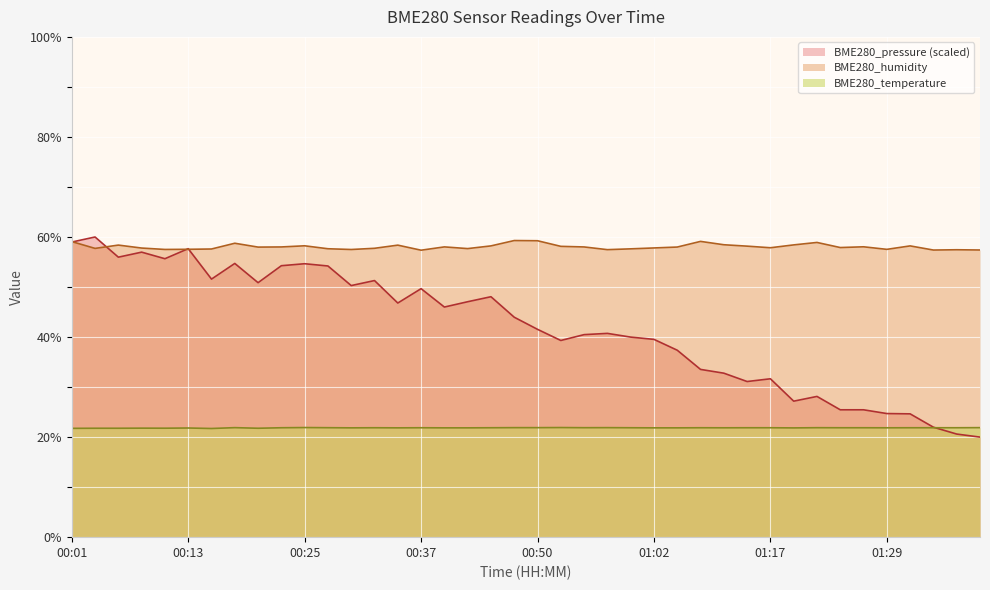

Reading right to left, what are all the values shown in this chart?

BME280_temperature: 21.9	21.9	21.9	21.9	21.9	21.9	21.9	21.9	21.8	21.9	21.9	21.9	21.9	21.9	21.9	21.9	21.9	21.9	21.9	21.9	21.9	21.9	21.9	21.9	21.9	21.9	21.9	21.9	21.9	21.9	21.9	21.8	21.9	21.7	21.8	21.8	21.8	21.8	21.8	21.8
BME280_humidity: 57.4	57.5	57.4	58.2	57.5	58.0	57.9	58.9	58.4	57.9	58.2	58.5	59.1	58.0	57.8	57.6	57.5	58.0	58.1	59.2	59.3	58.2	57.7	58.0	57.4	58.4	57.7	57.5	57.6	58.2	58.0	58.0	58.8	57.6	57.5	57.5	57.8	58.4	57.7	59.1
BME280_pressure_scaled: 20.0	20.6	22.0	24.6	24.7	25.5	25.5	28.1	27.2	31.7	31.1	32.8	33.5	37.4	39.5	40.0	40.7	40.5	39.3	41.5	44.0	48.1	47.1	46.0	49.7	46.8	51.3	50.3	54.2	54.7	54.3	50.9	54.7	51.6	57.7	55.7	57.0	56.0	60.0	59.0